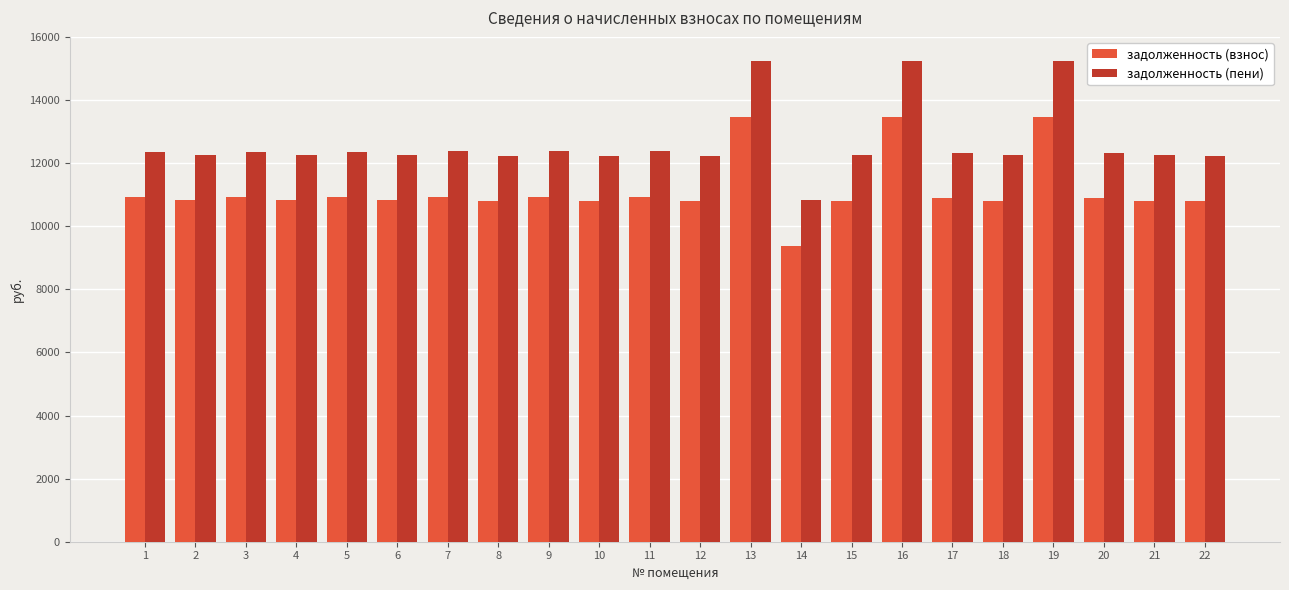

What is the difference between the maximum and minimum values in the задолженность (пени) series?

4408.2